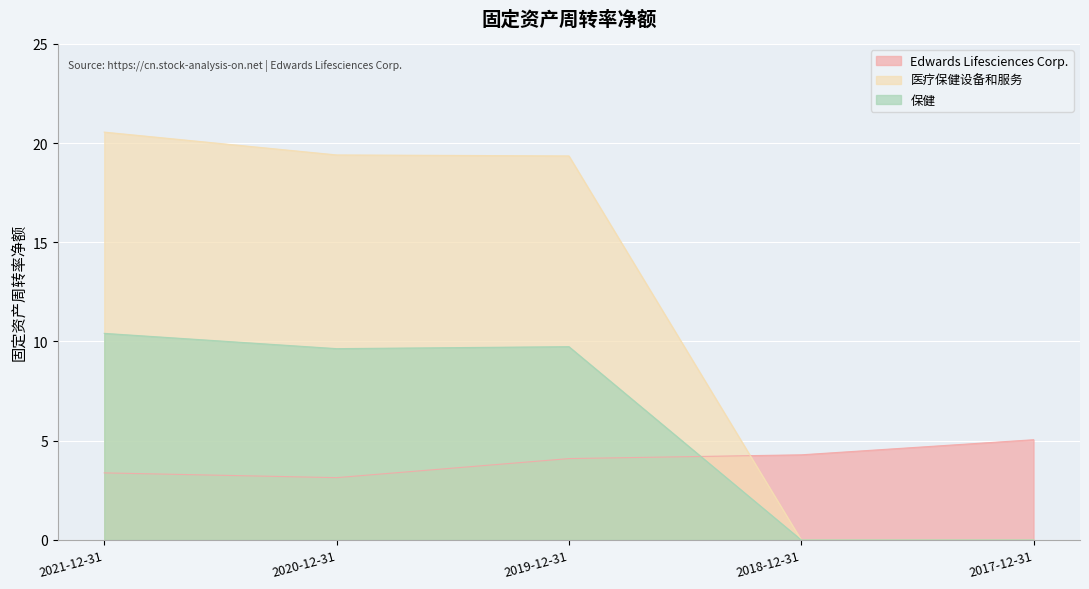

What are all the series names shown in the legend?

Edwards Lifesciences Corp., 医疗保健设备和服务, 保健